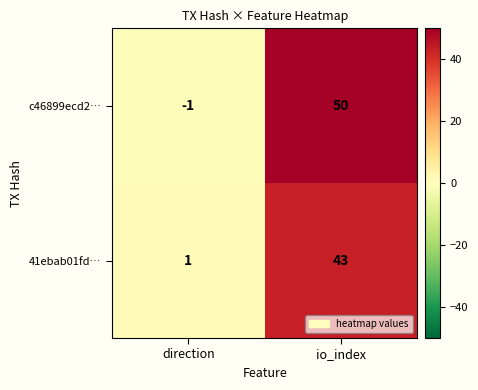

What is the difference between the maximum and minimum values in the c46899ecd2… series?

51